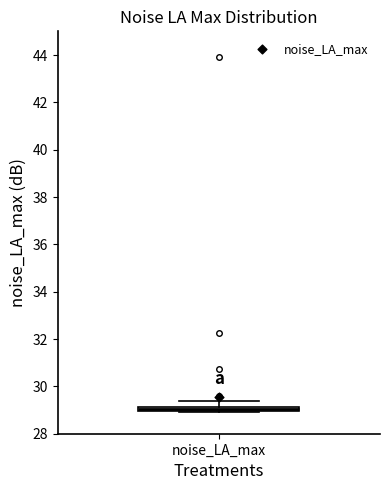

Where does the upper whisker of the box for noise_LA_max end on the y-axis? The values are not printed on the chart, so give them approximately, as read against the axis.

29.4